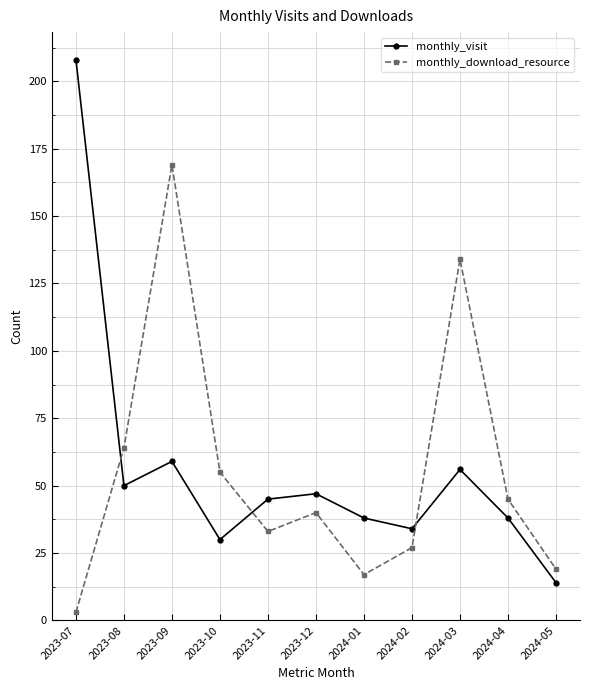

Does the chart display data point markers on the line(s)?

Yes